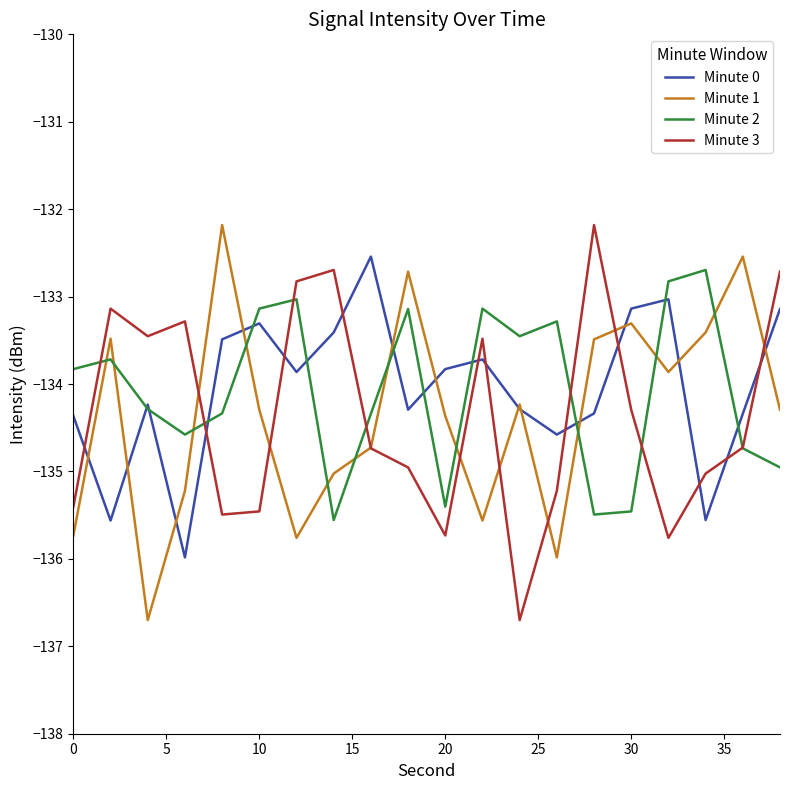

What is the smallest value displayed?

-136.7